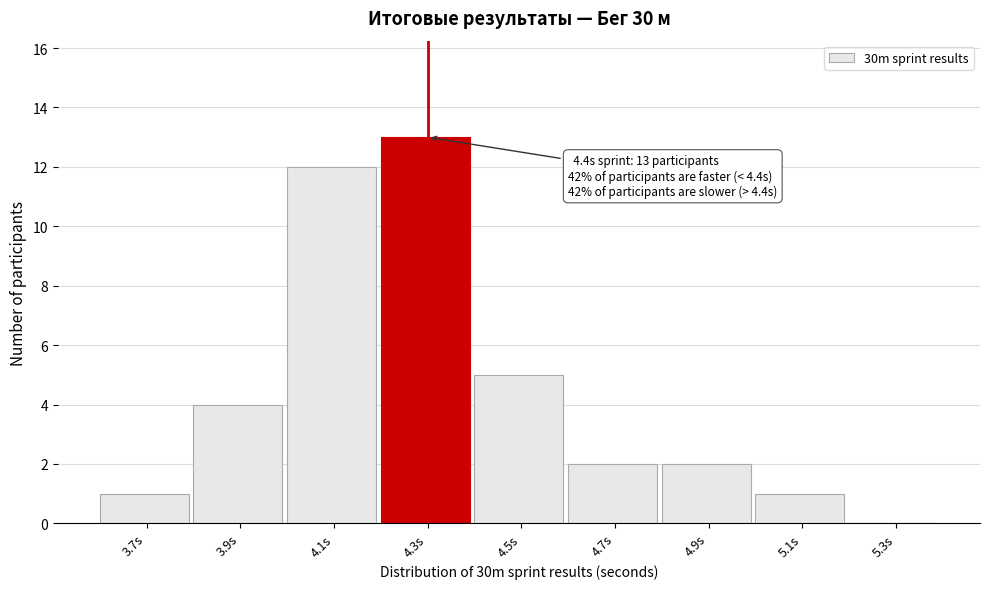

Reading left to right, list all the values displayed in this chart.

3.7s=1	3.9s=4	4.1s=12	4.3s=13	4.5s=5	4.7s=2	4.9s=2	5.1s=1	5.3s=0